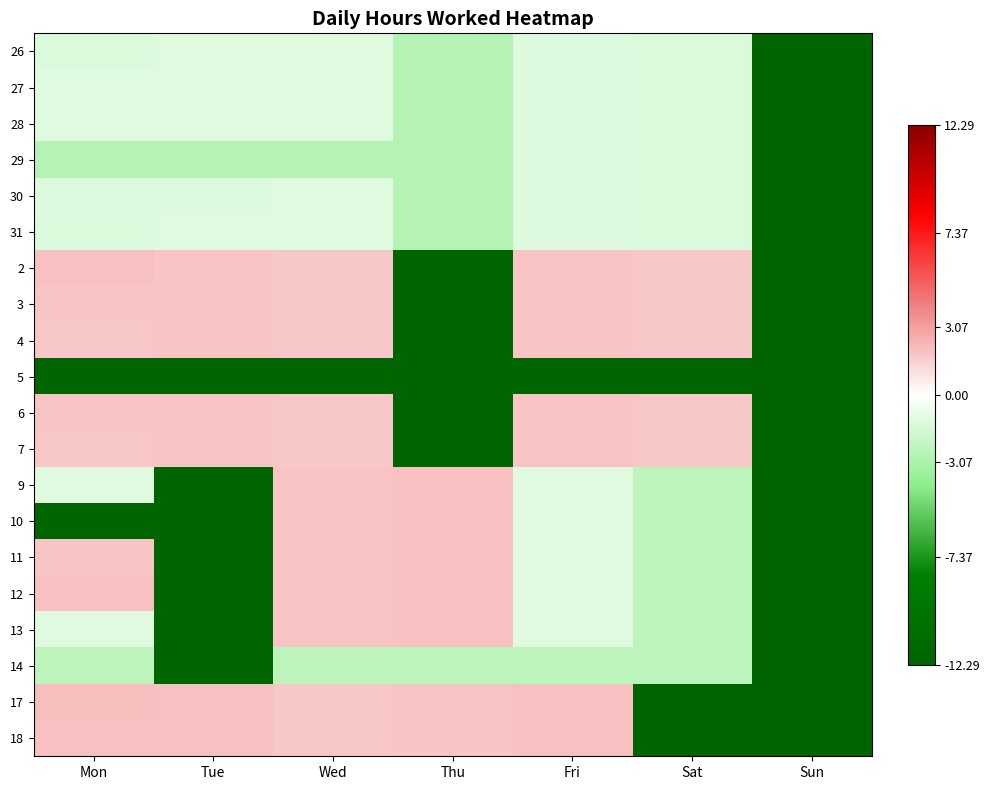

What is the smallest value displayed?

-12.3